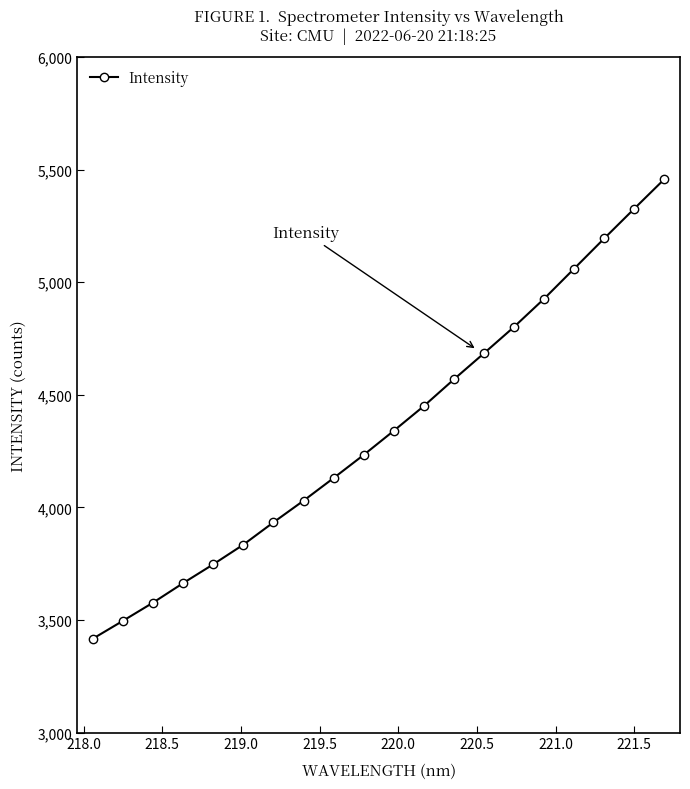

What is the difference between the maximum and minimum values?

2040.0